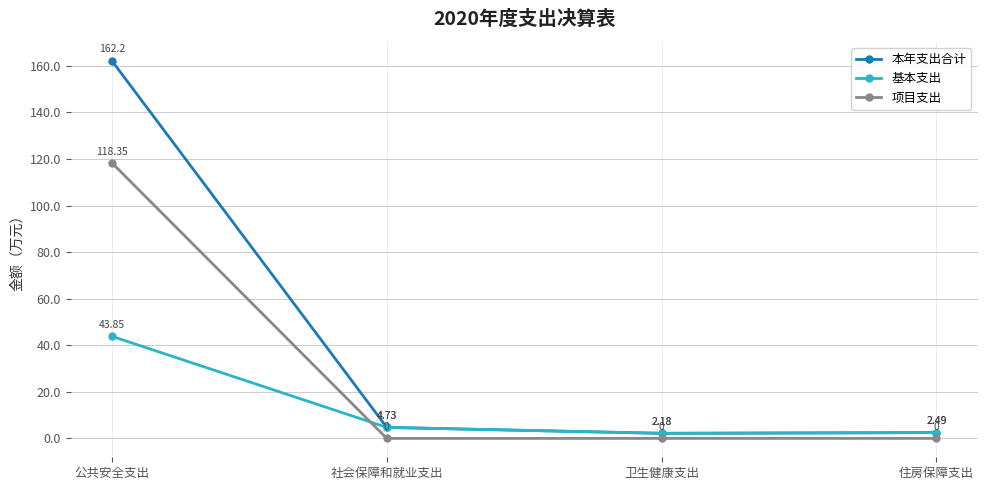

True or false: 本年支出合计 has a value of 162.2 at 公共安全支出.

True